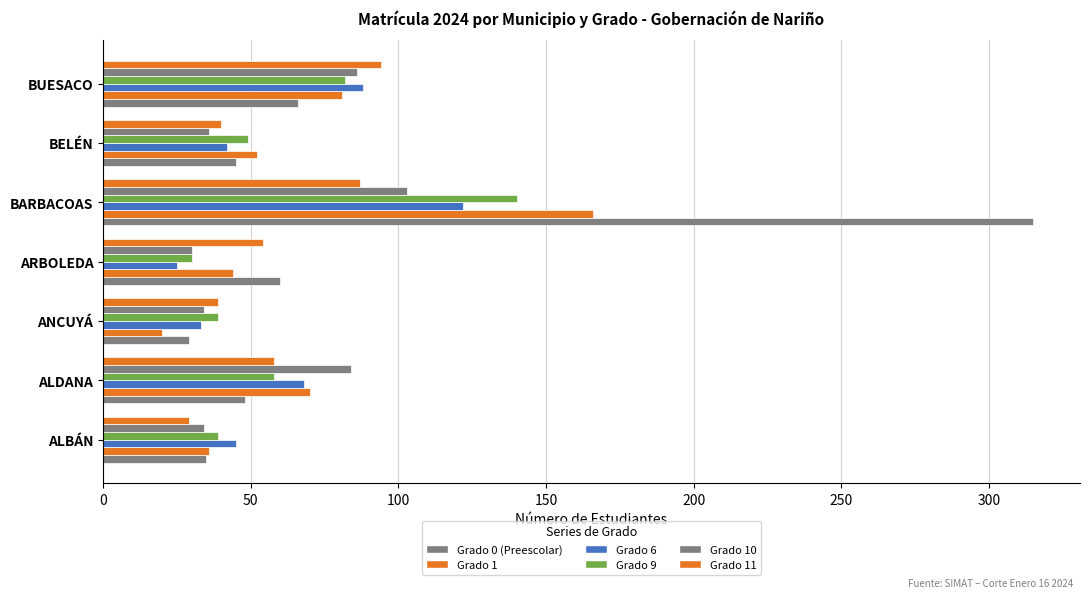

How many data points in Grado 10 are less than 36?

3